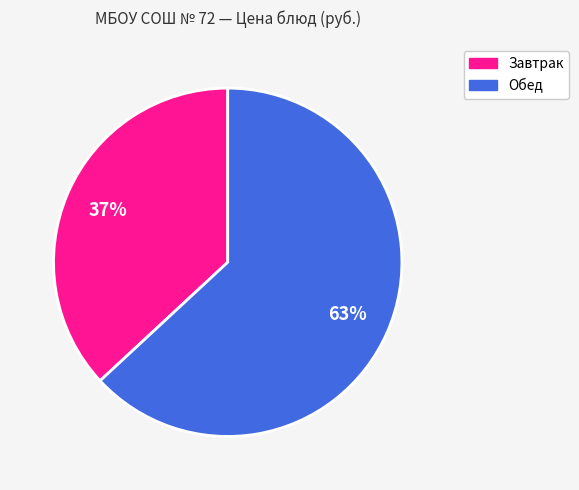

Count the number of slices in the pie.

2